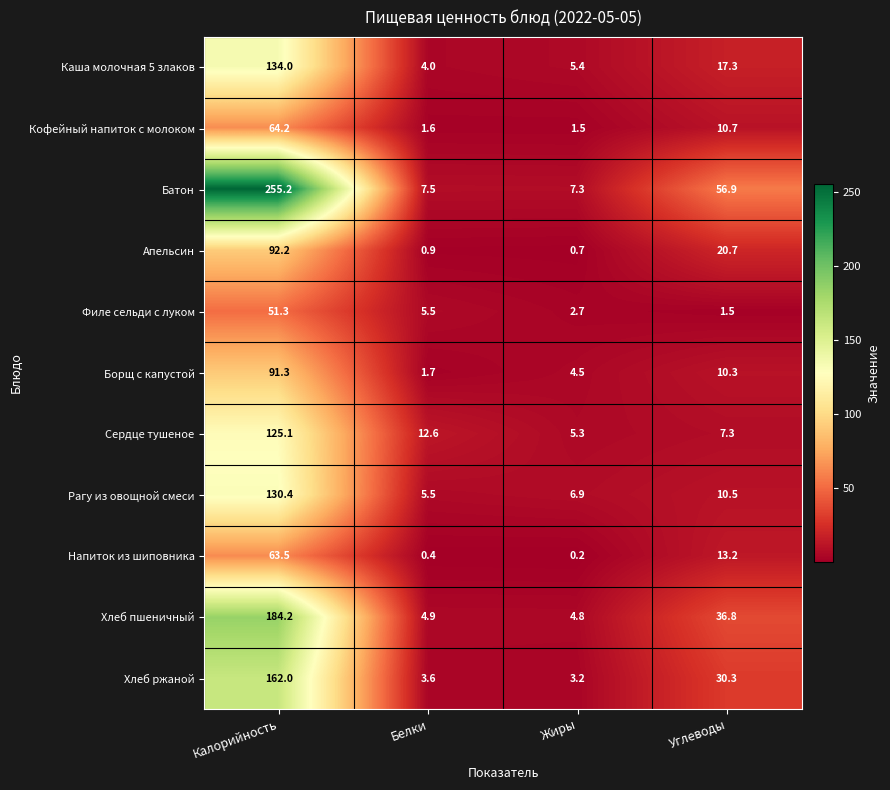

At which label does Борщ с капустой reach its peak?

Калорийность